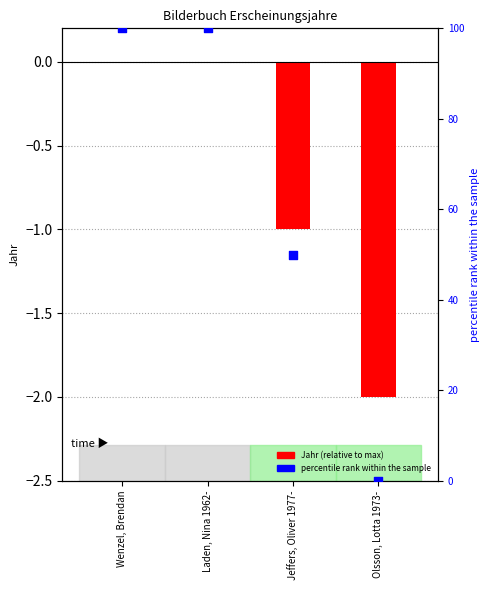

Is the value of Jahr (relative to max) at Jeffers, Oliver 1977- greater than the value of percentile rank within the sample at Jeffers, Oliver 1977-?

No